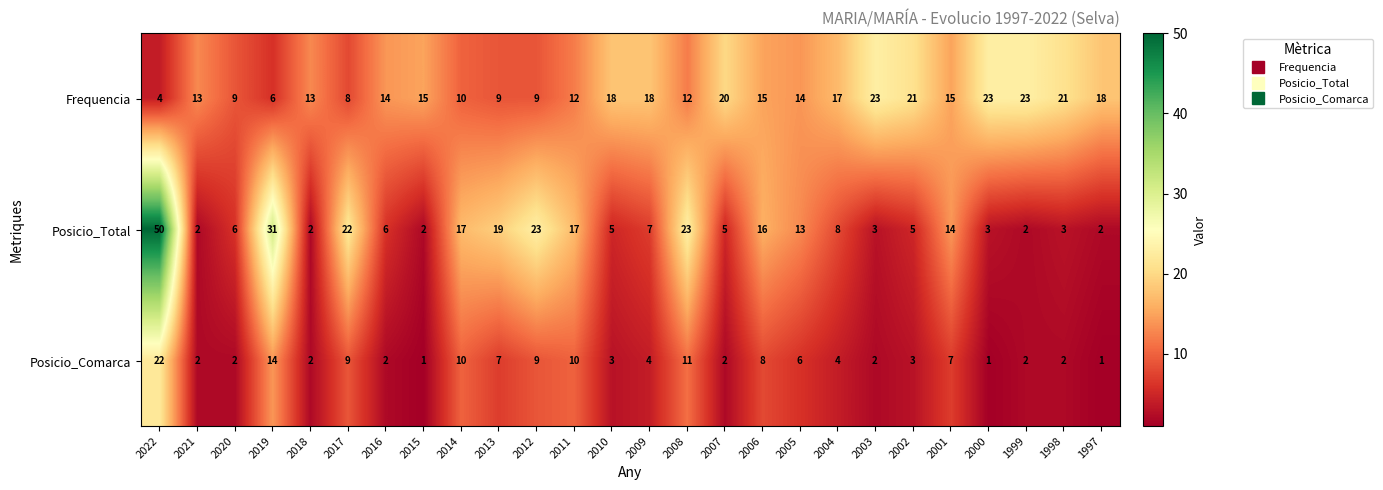

At which label is Posicio_Comarca closest to 11?

2008